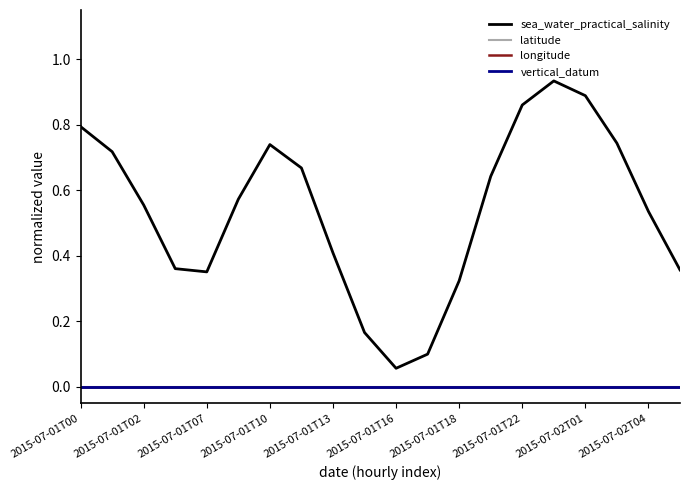

At which label does vertical_datum reach its minimum?

2015-07-01T00